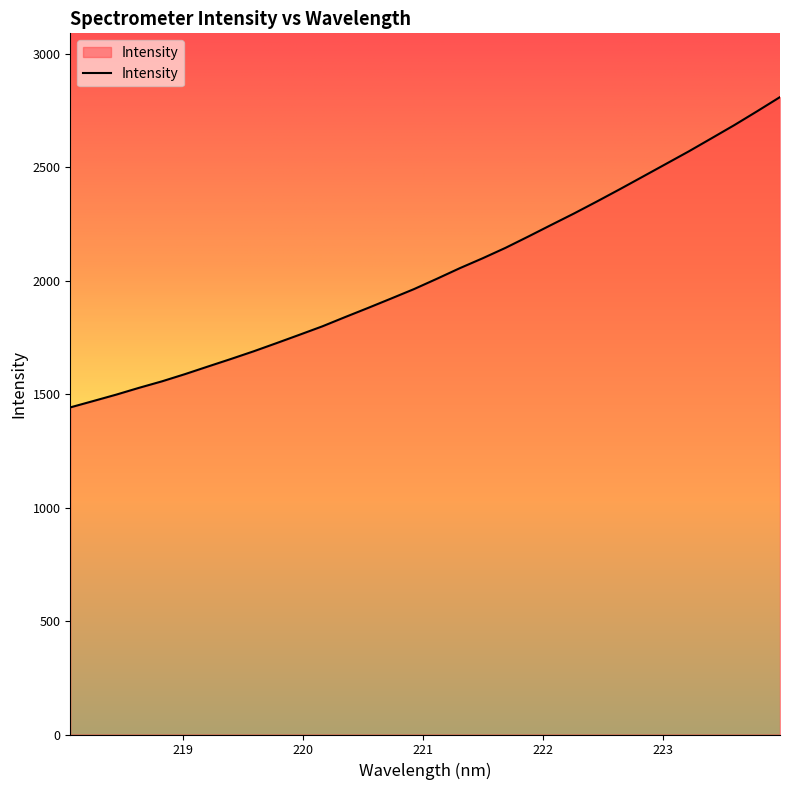

What is the difference between the maximum and minimum values?

1367.5